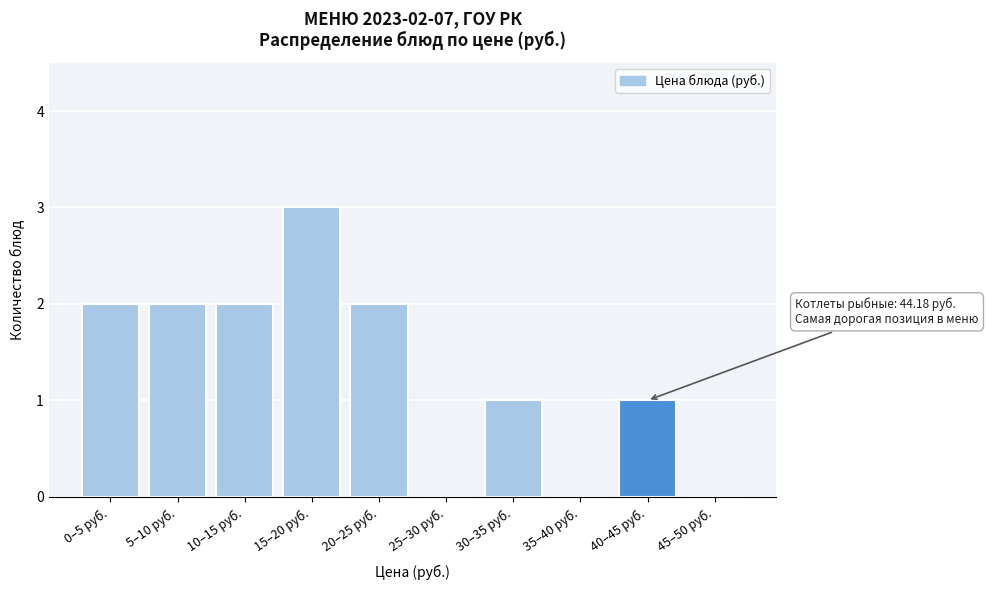

Reading left to right, list all the values displayed in this chart.

0–5 руб.=2	5–10 руб.=2	10–15 руб.=2	15–20 руб.=3	20–25 руб.=2	25–30 руб.=0	30–35 руб.=1	35–40 руб.=0	40–45 руб.=1	45–50 руб.=0